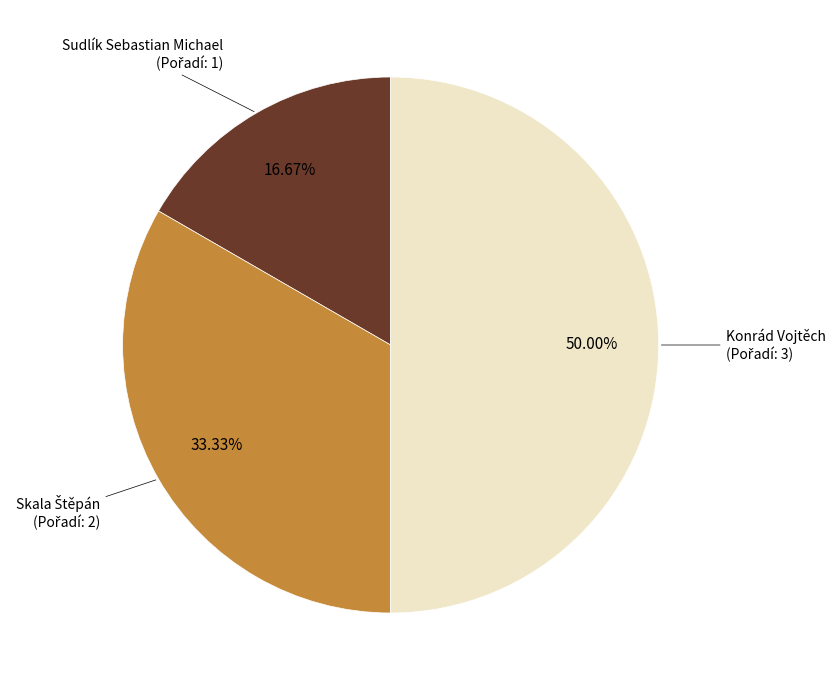

How many segments does this pie chart have?

3